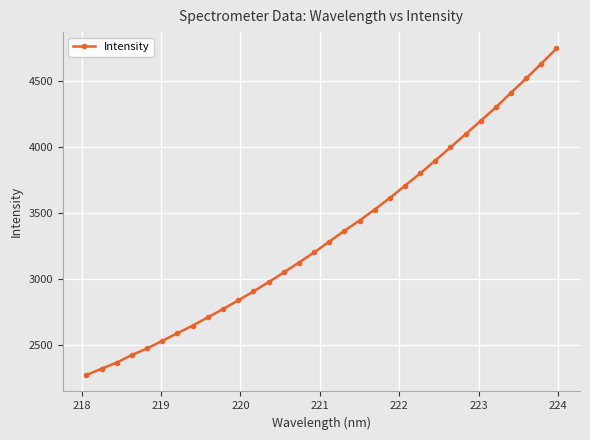

What is the value of the 5th point from the left?

2472.5